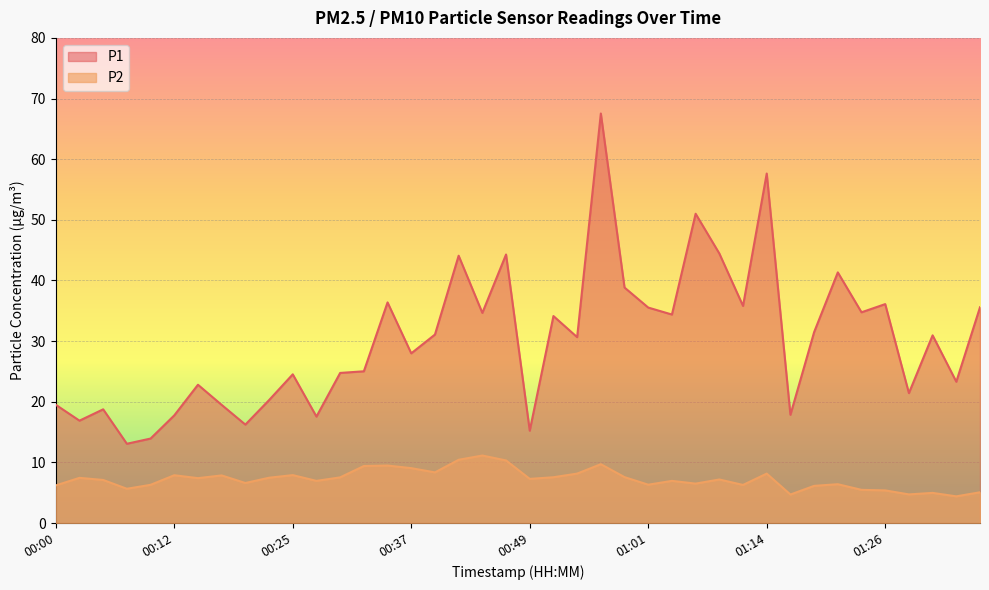

Is it true that P2 equals 6.1 at 01:18?

True